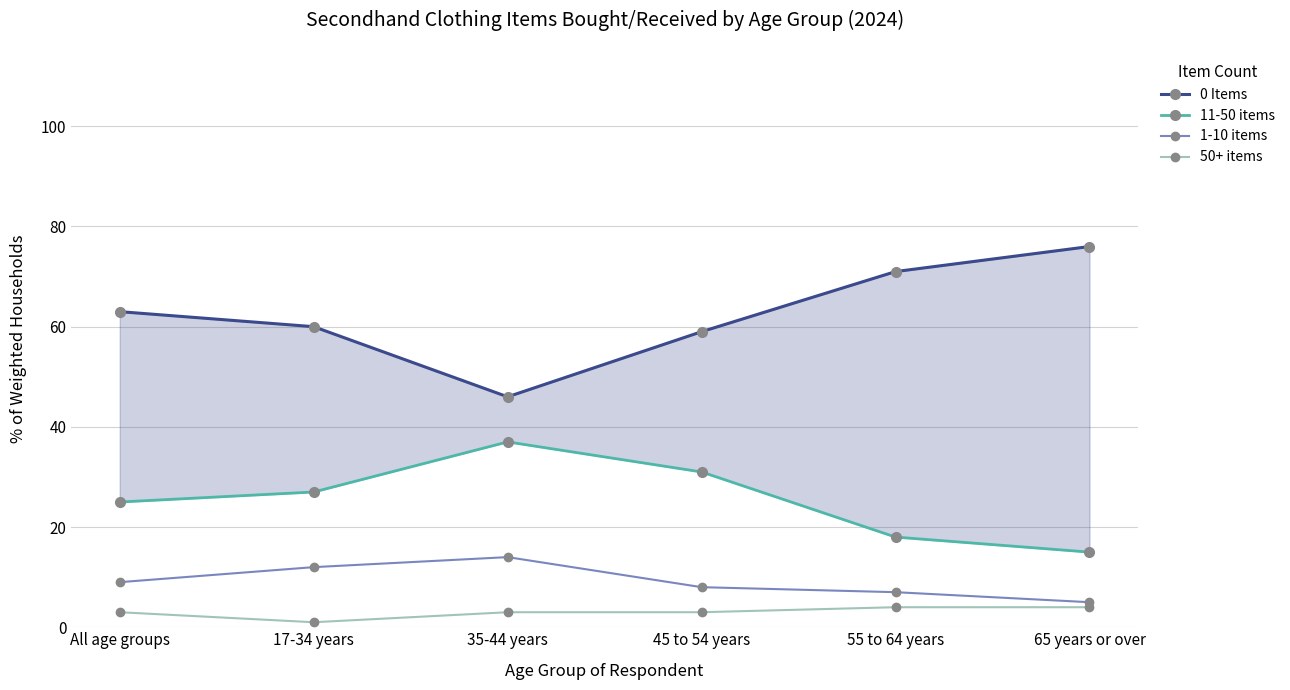

What are all the series names shown in the legend?

0 Items, 11-50 items, 1-10 items, 50+ items